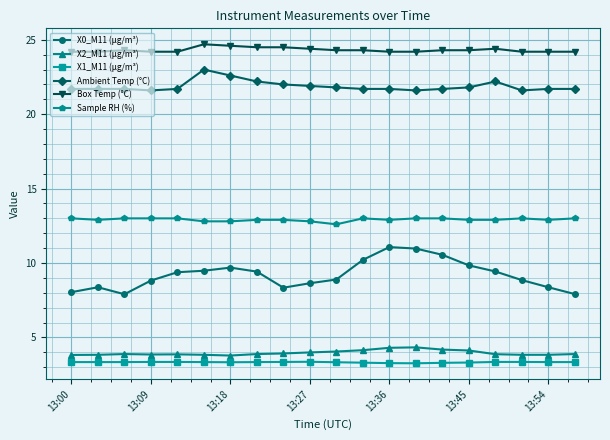

True or false: X2_M11 (μg/m³) and Box Temp (°C) cross at least once.

False